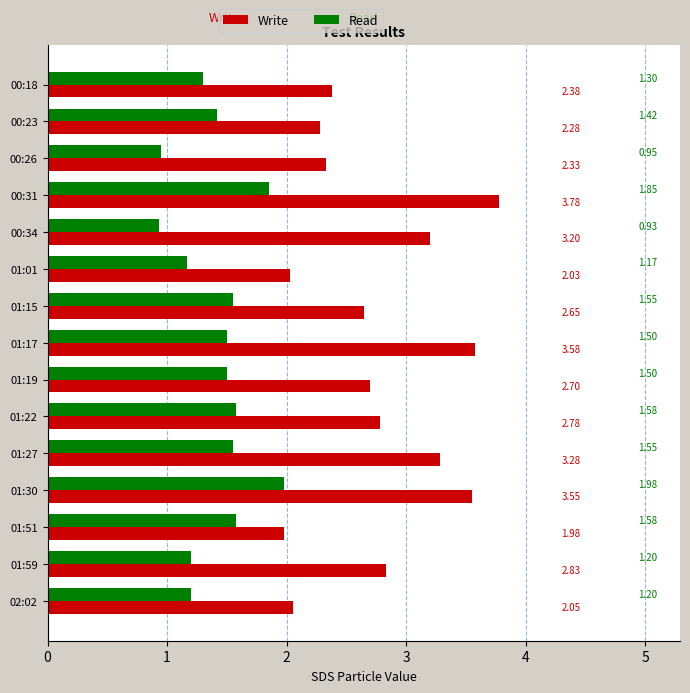

Which series has the widest spread of values?

Write